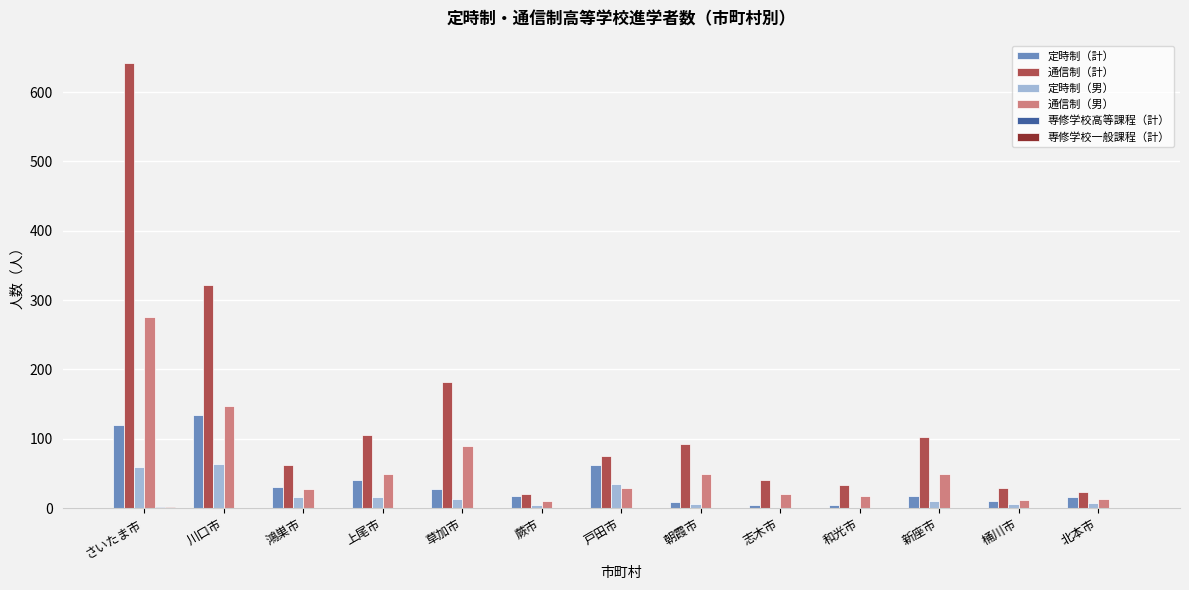

Are the bars grouped side by side (vs. stacked)?

Yes